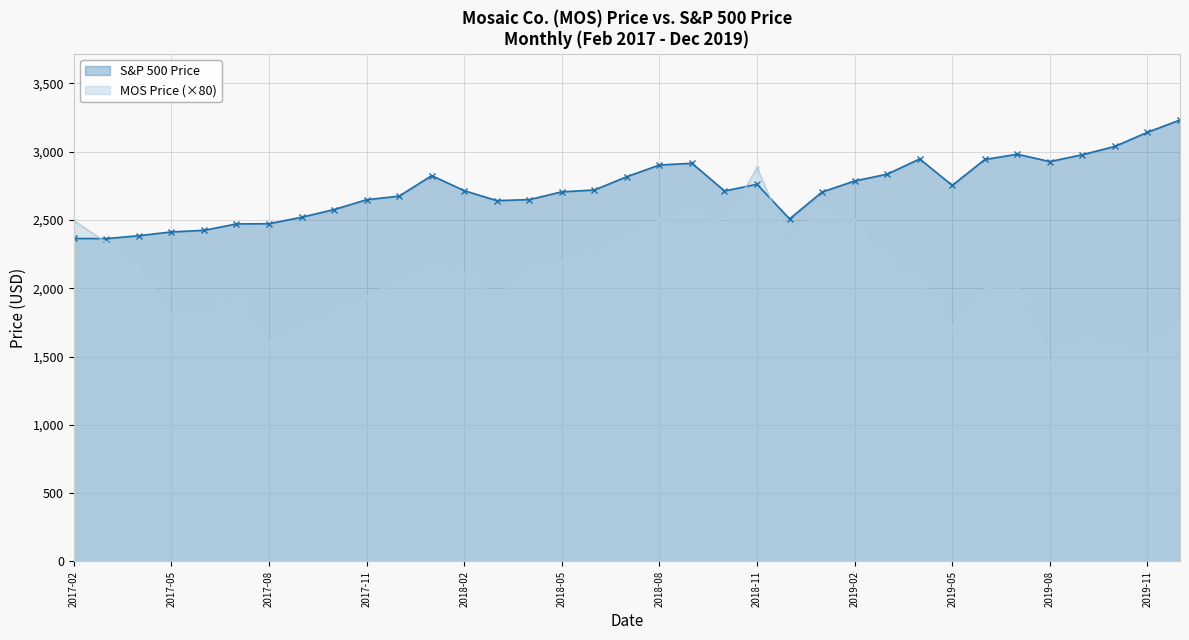

The value of MOS Price at 2017-06 is 2770.4. True or false?

False